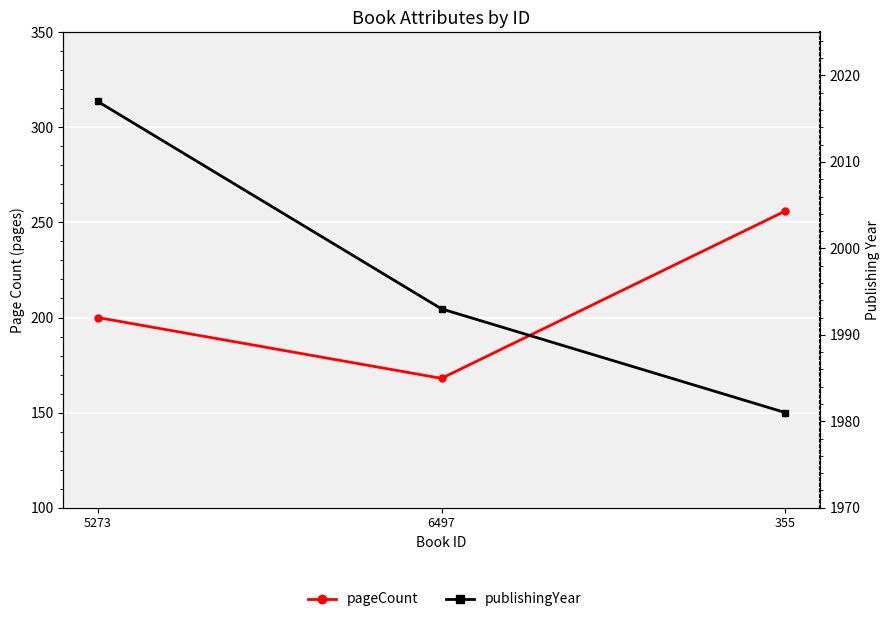

Reading right to left, what are all the values shown in this chart?

pageCount: 355=256	6497=168	5273=200
publishingYear: 355=1981	6497=1993	5273=2017